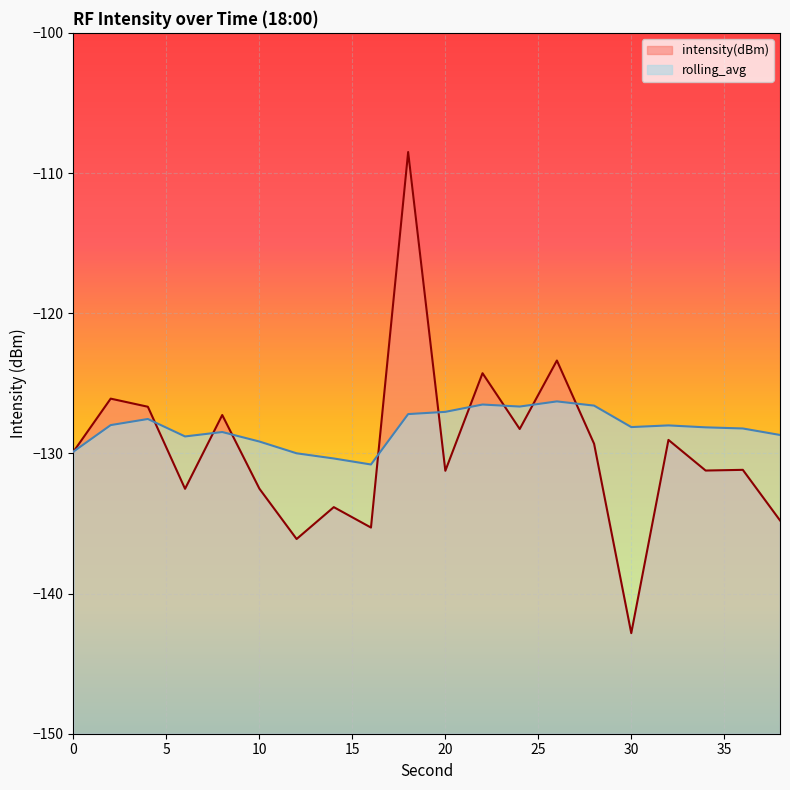

Which series has the largest range (max minus min)?

intensity(dBm)